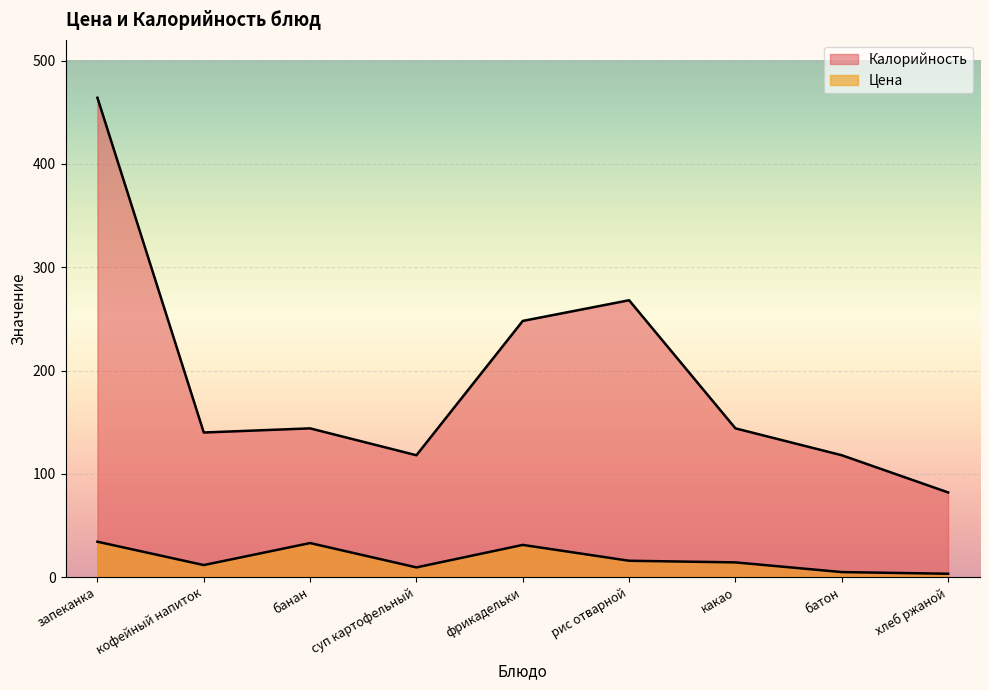

True or false: Калорийность and Цена cross at least once.

False